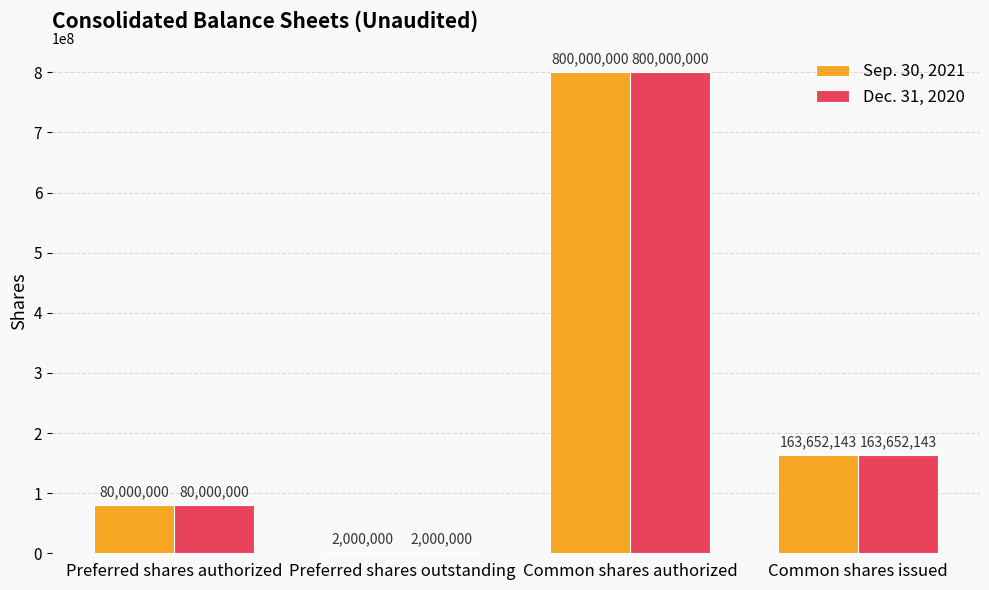

What is the sum of all Sep. 30, 2021 values?

1045652143